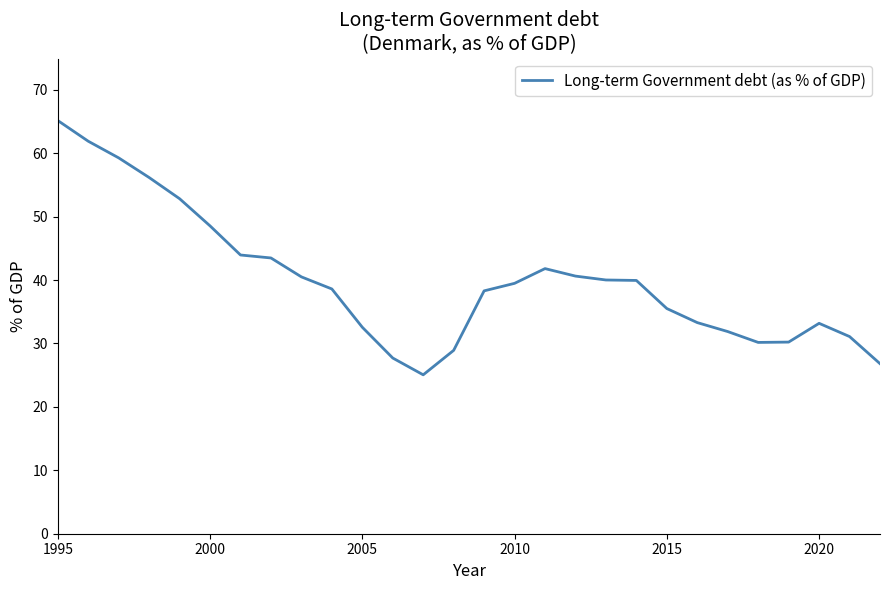

What is the sum of all values?

1116.9